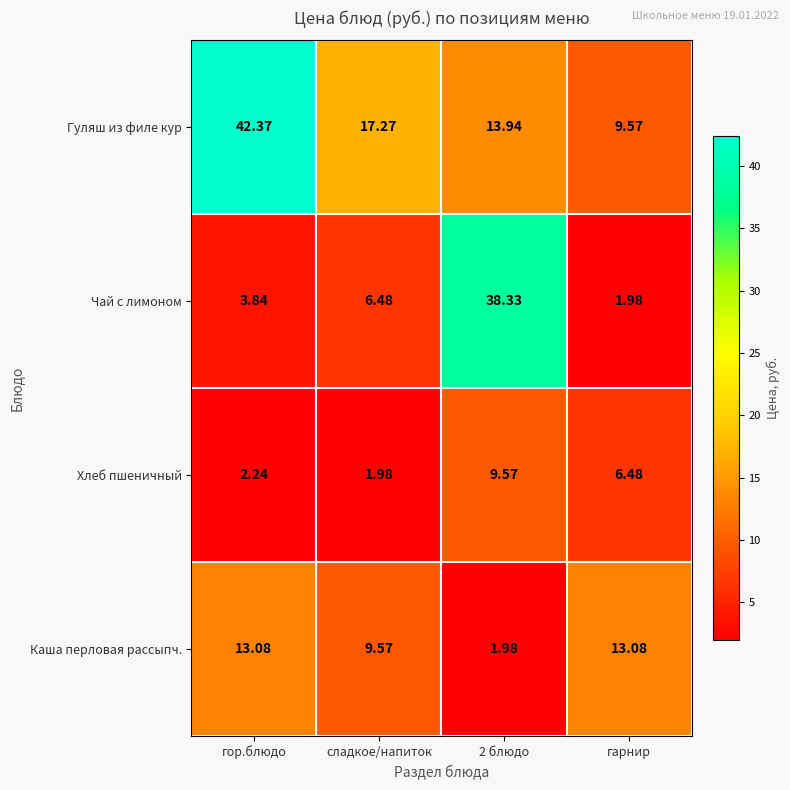

Which series has the largest range (max minus min)?

Чай с лимоном